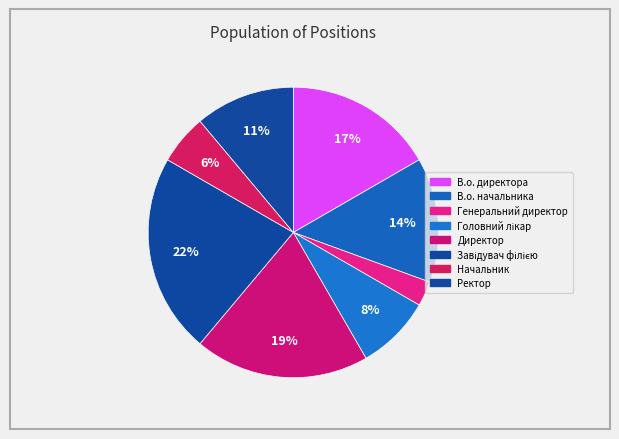

Combined, what portion of the pie is Начальник and Директор?

25.0%